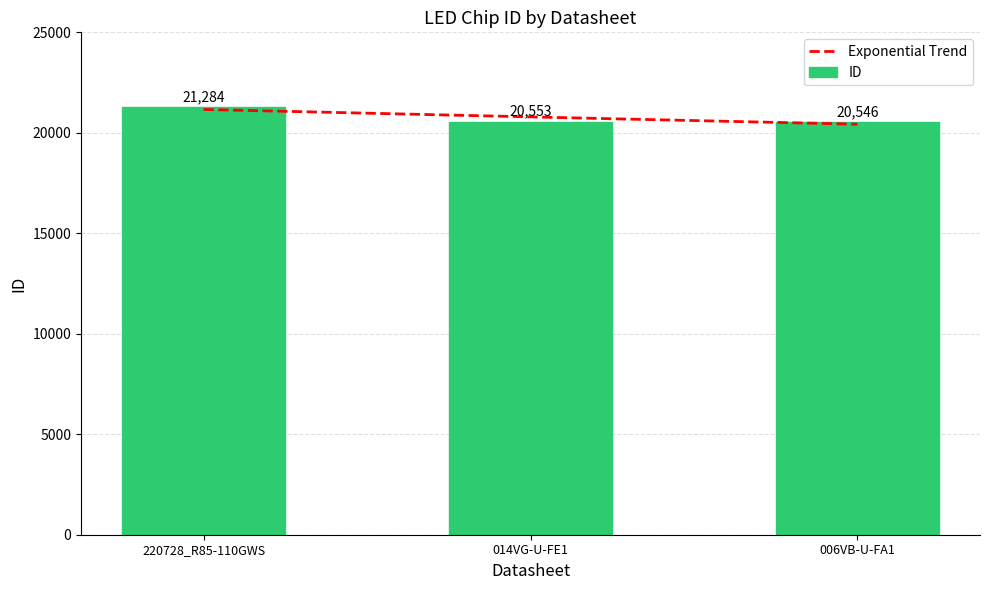

What is the approximate value at 014VG-U-FE1, to the nearest 10?

20550